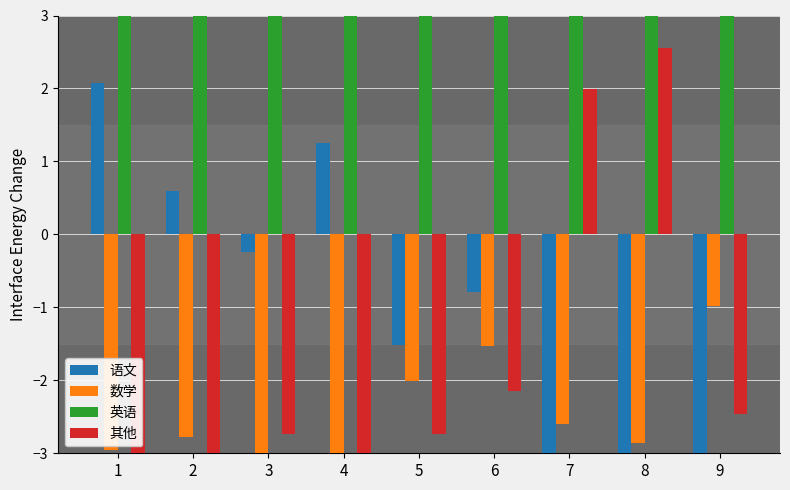

Which category has the lowest value across all series?

8